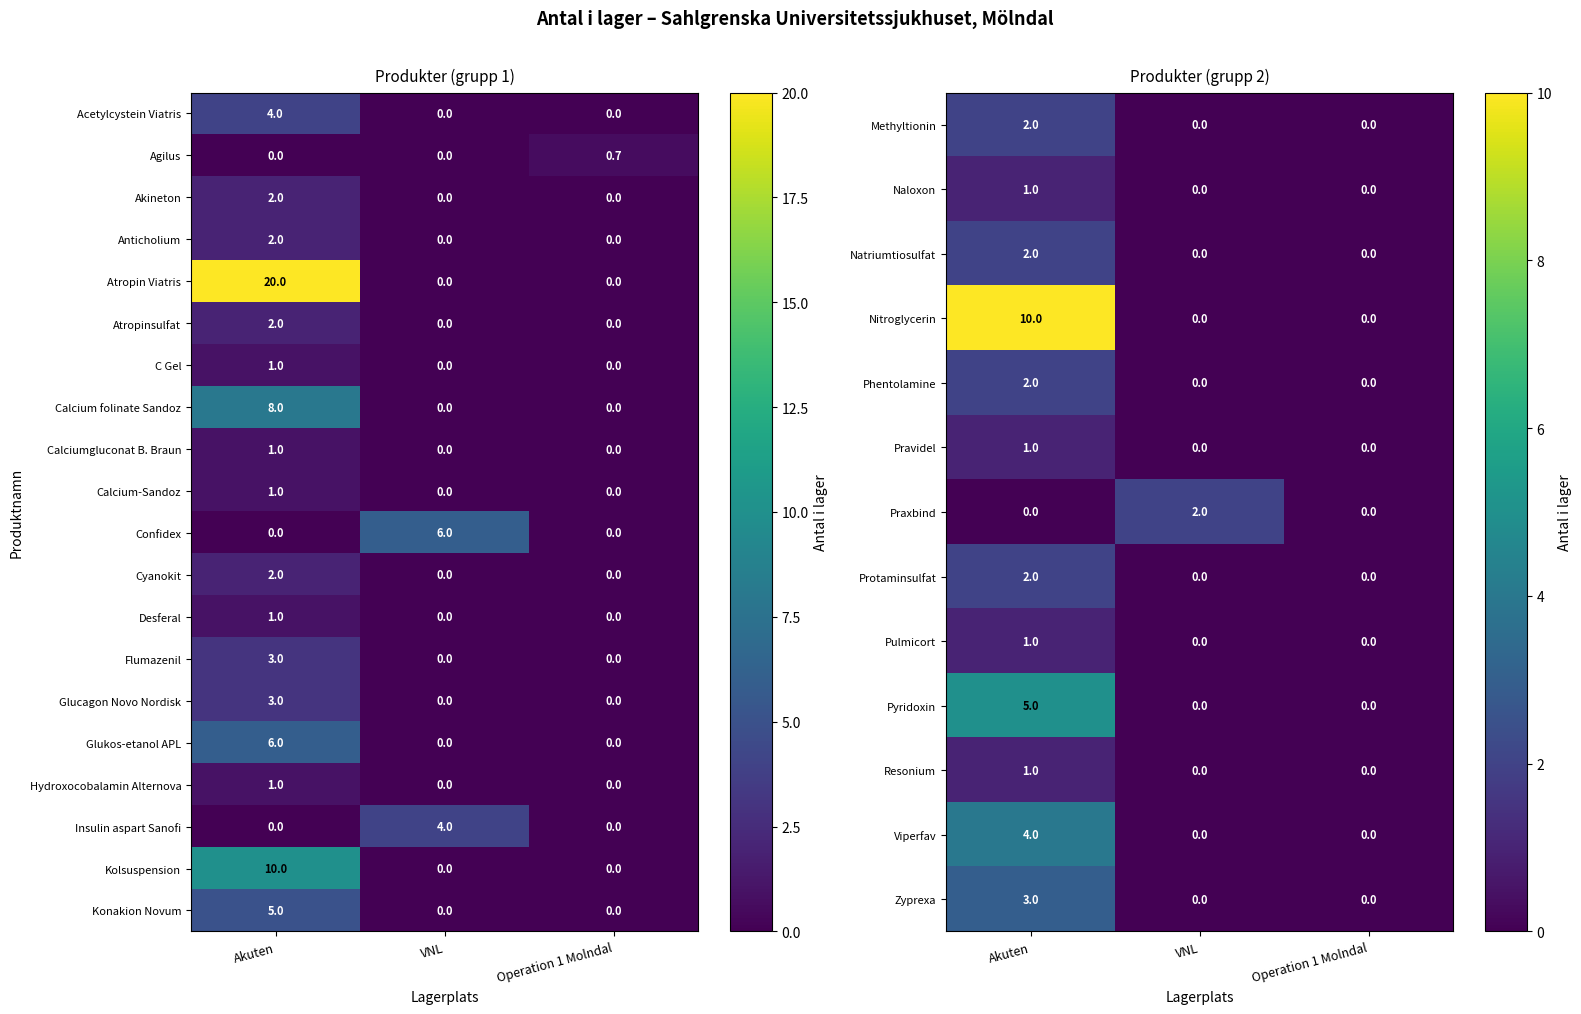

Is the value of Insulin aspart Sanofi at Akuten greater than the value of Calcium folinate Sandoz at Akuten?

No